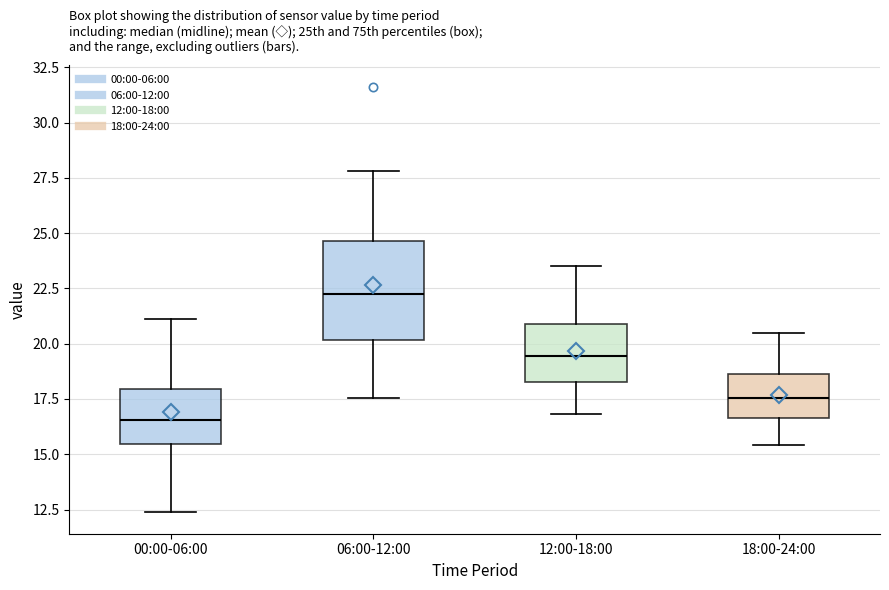

Reading left to right, transcribe this box plot: for each box, give where its median line is, the range the box spans, and where its two whiskers end, as read against the y-axis. The values are not printed on the chart, so give them approximately, as read against the axis.

00:00-06:00: median 16.5, box 15.5 to 18.0, whiskers 12.5 to 21.0
06:00-12:00: median 22.5, box 20.0 to 24.5, whiskers 17.5 to 28.0
12:00-18:00: median 19.5, box 18.5 to 21.0, whiskers 17.0 to 23.5
18:00-24:00: median 17.5, box 16.5 to 18.5, whiskers 15.5 to 20.5